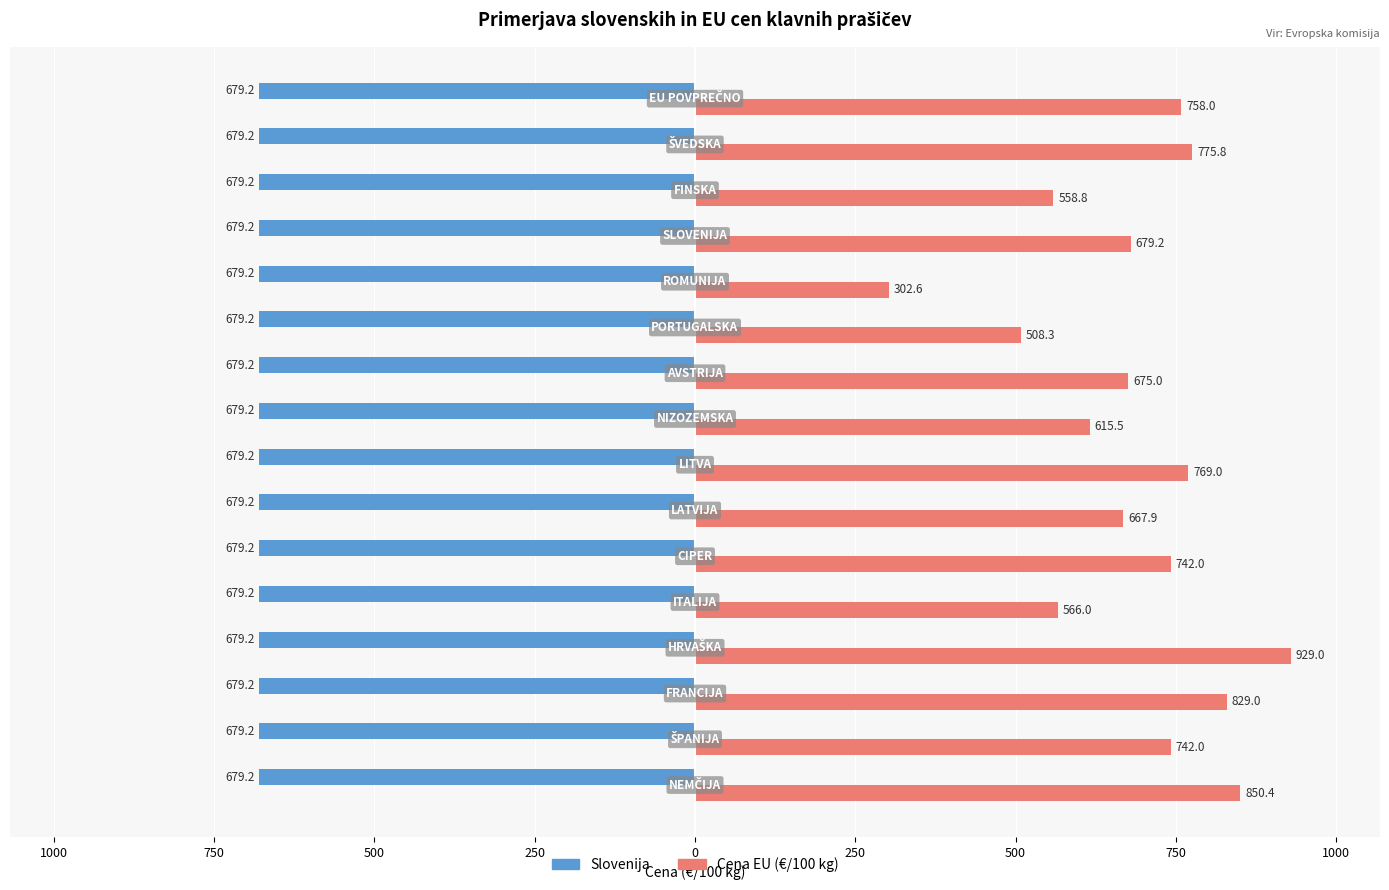

What are all the series names shown in the legend?

Slovenija, Cena EU (€/100 kg)